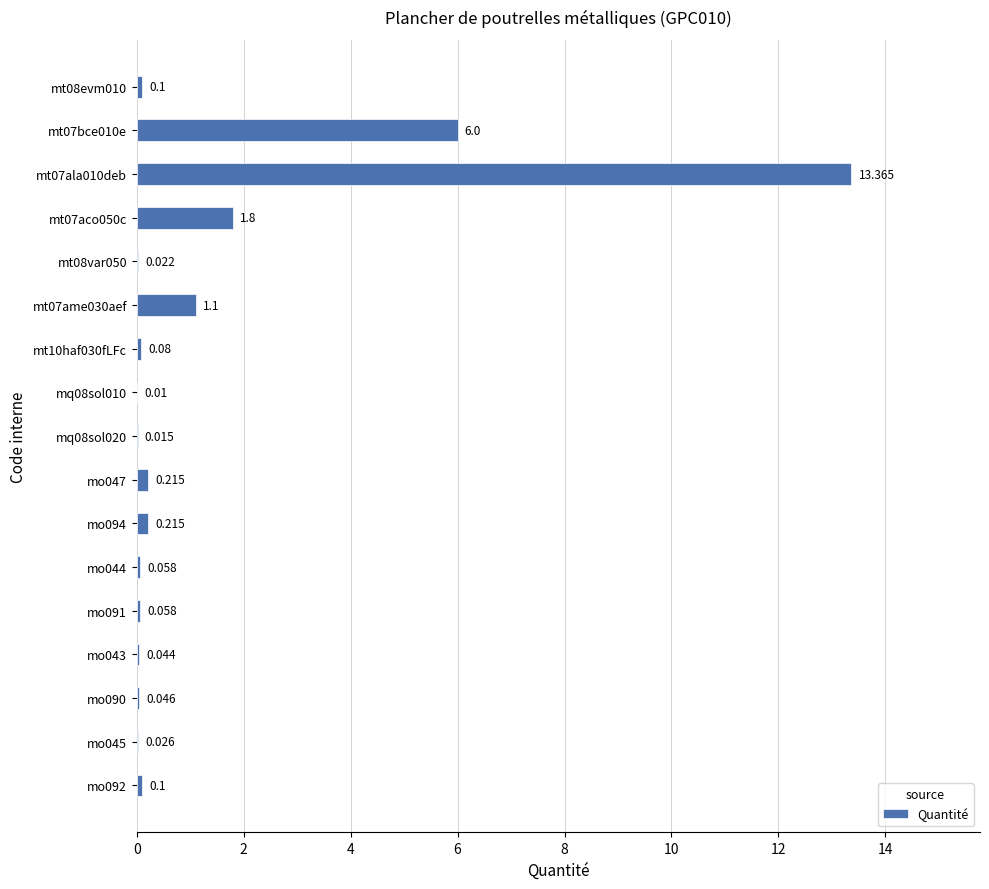

How many distinct data groups are displayed?

1